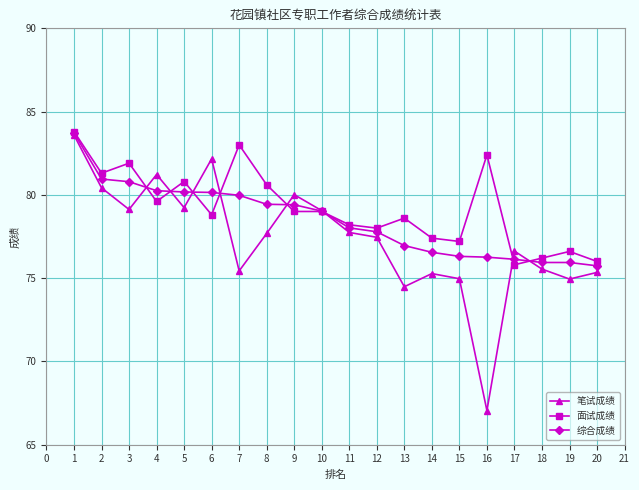

What is the value of the 面试成绩 point at the 6th from the left?

78.8